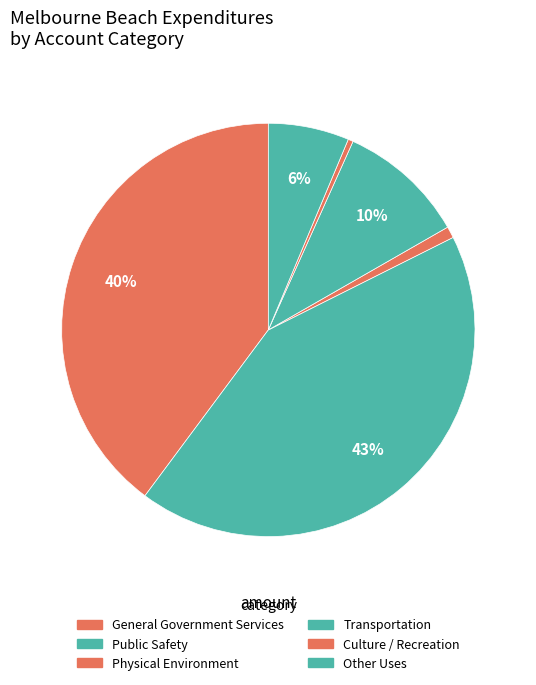

Which category has the biggest portion of the pie?

Public Safety